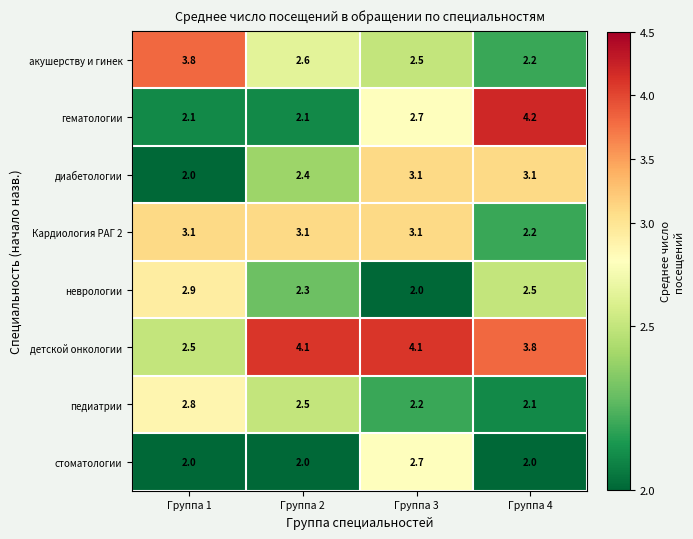

Is it true that акушерству и гинек equals 2.5 at Группа 3?

True